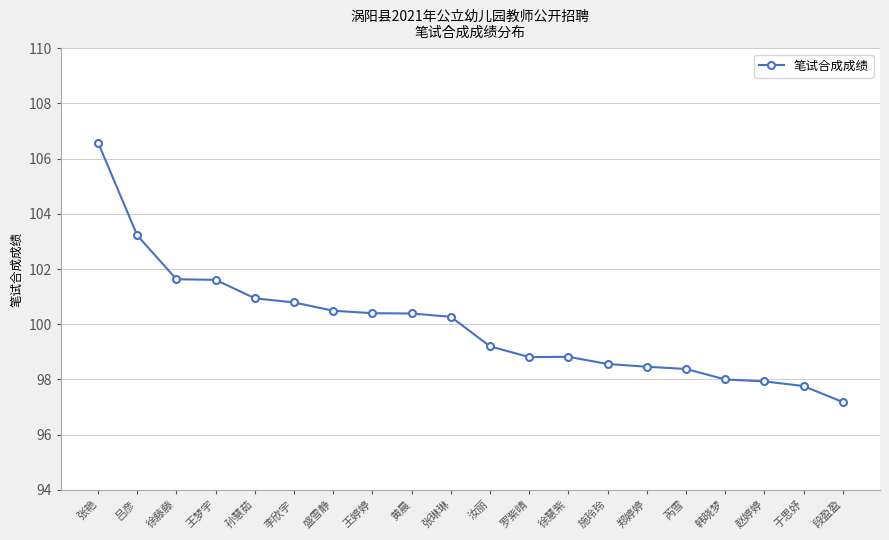

Which label corresponds to the smallest value in the chart?

段盈盈